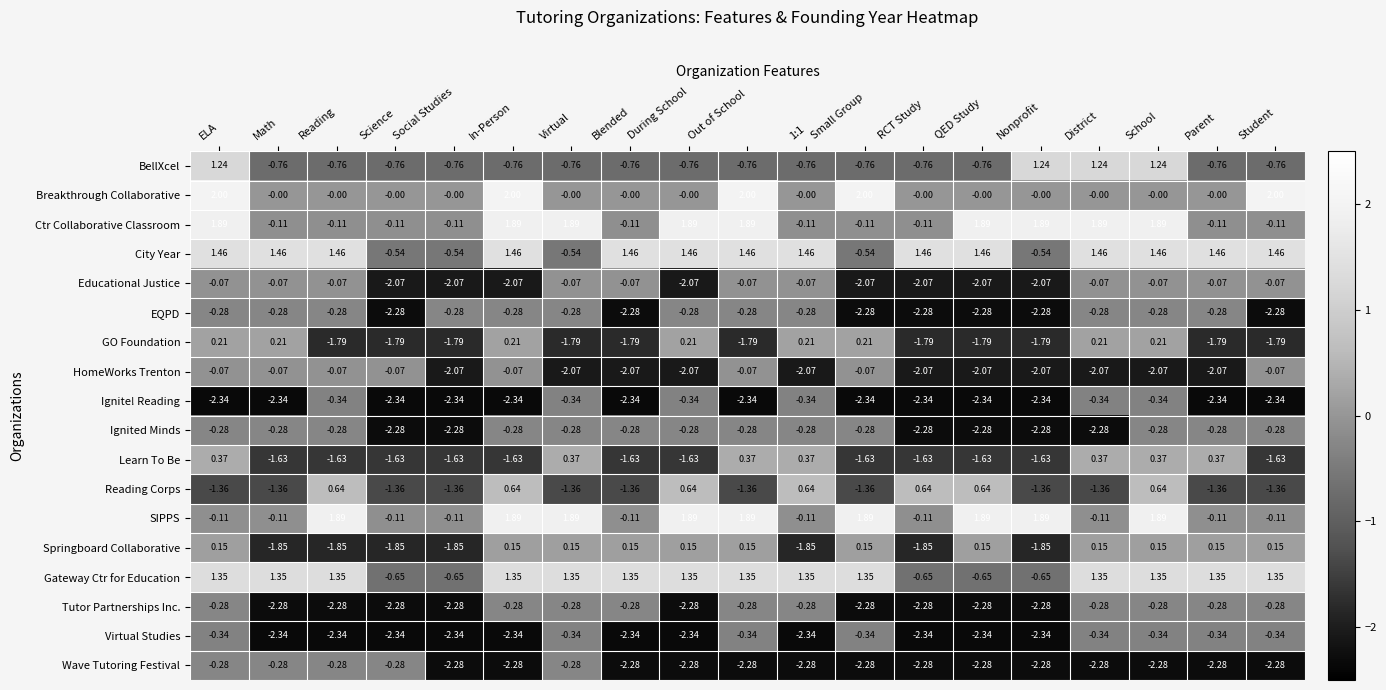

Is the value of Virtual Studies at In-Person greater than the value of Wave Tutoring Festival at Social Studies?

No